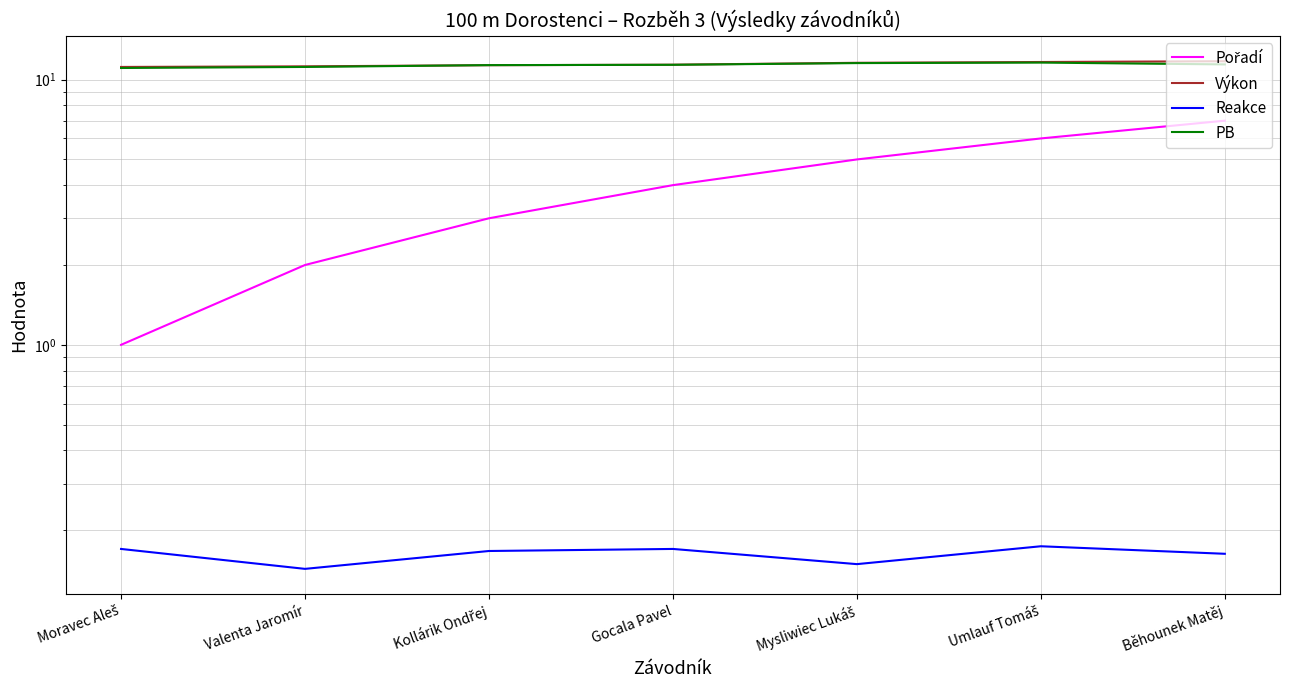

Where is Pořadí nearest to the value 4?

Gocala Pavel